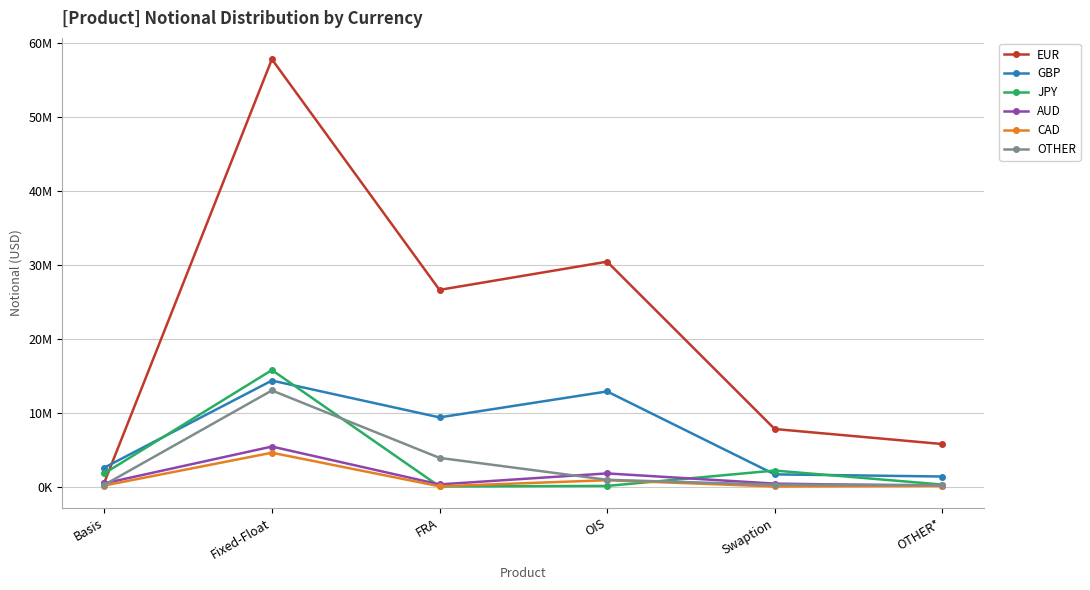

Reading left to right, what are all the values shown in this chart?

EUR: 549584	57777054	26598315	30412608	7788311	5756042
GBP: 2564215	14338778	9359425	12866625	1656434	1367248
JPY: 1787100	15760118	20840	93344	2172435	277072
AUD: 440645	5416141	298846	1785864	404351	101784
CAD: 148550	4583077	44104	865027	19141	97455
OTHER: 241738	12999206	3884817	922794	260491	217083